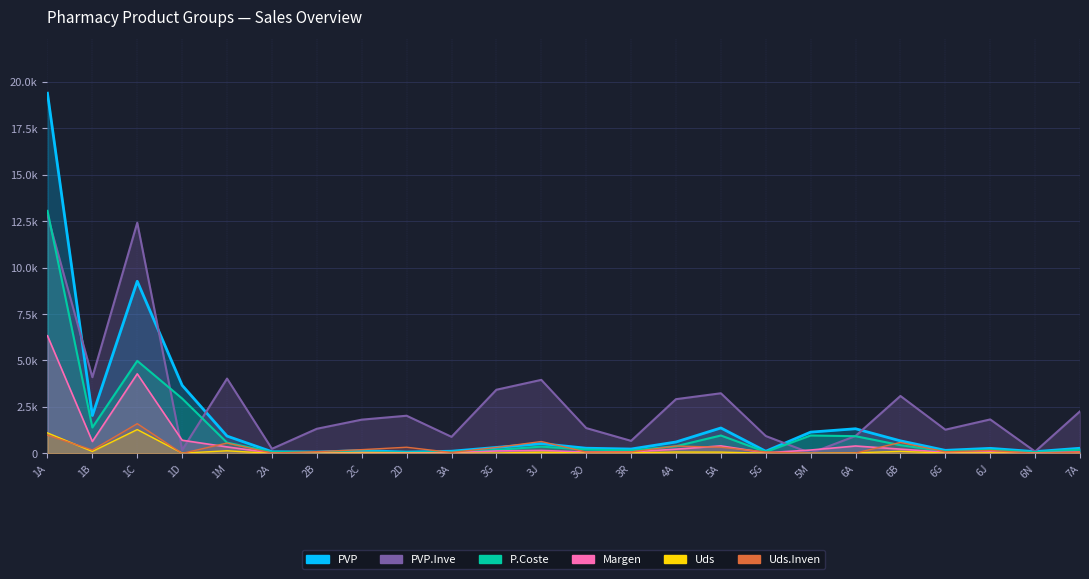

Which series has the largest total across all categories?

PVP.Inve